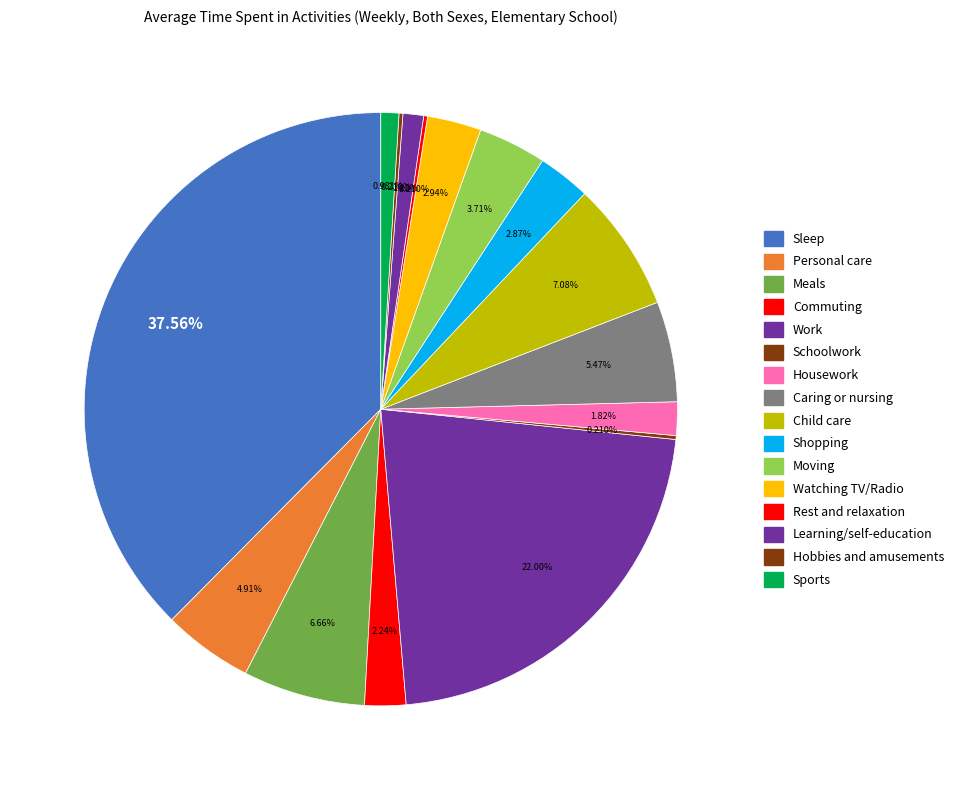

Combined, do Moving and Child care account for over 50%?

No